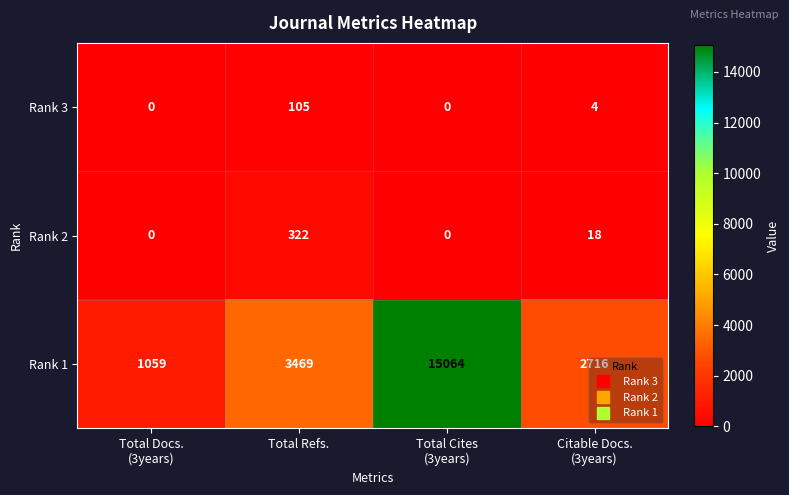

Which series has the largest range (max minus min)?

Rank 1